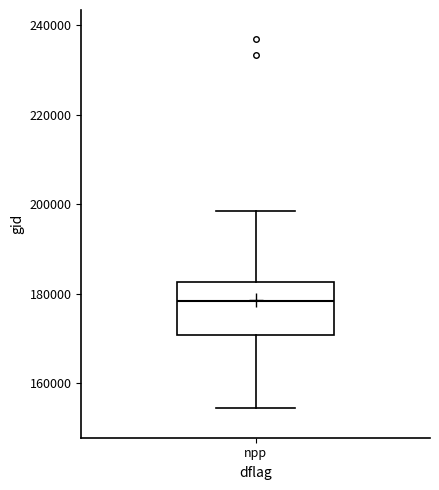

Where does the median line of the box for npp sit on the y-axis? The values are not printed on the chart, so give them approximately, as read against the axis.

178000